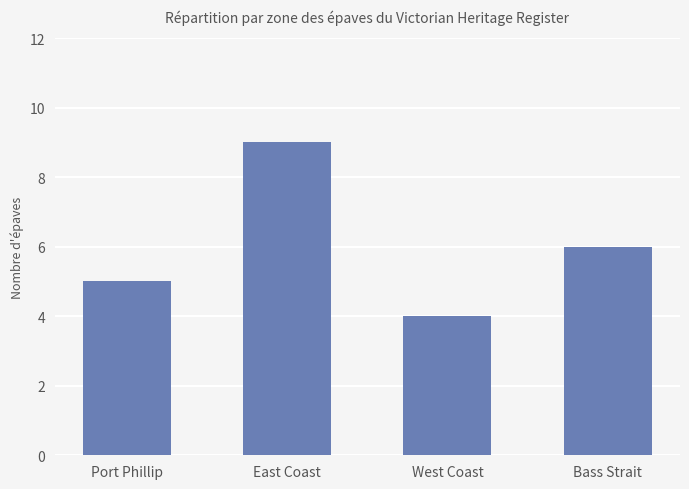

Does the chart contain any negative values?

No